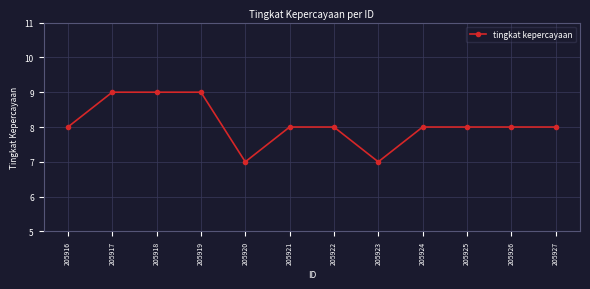

What is the value of the 3rd point from the left?

9